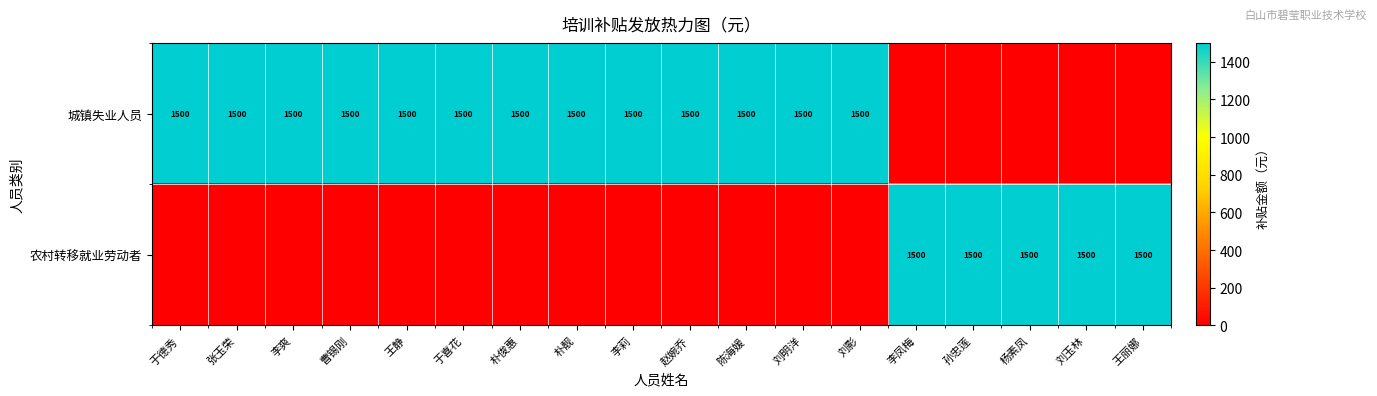

What is the spread (max minus min) of values at 刘明洋?

1500